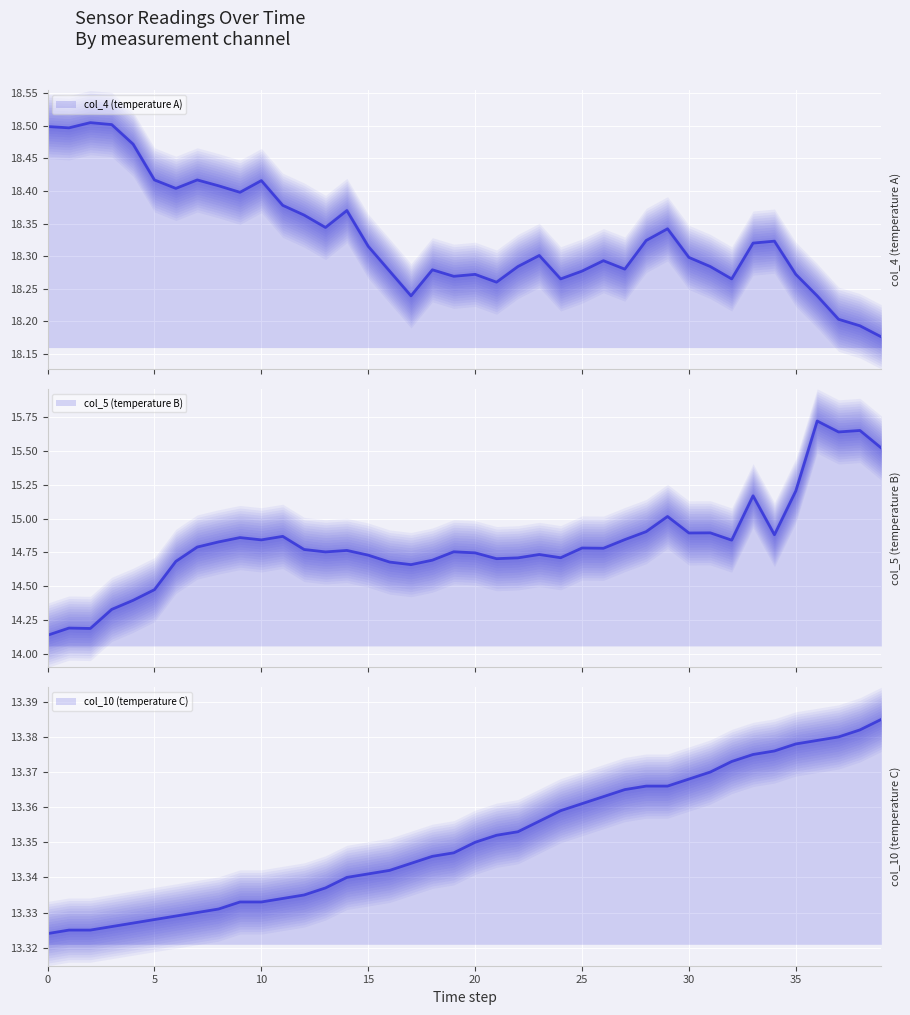

How many interior local peaks does the col_4 series have?

10